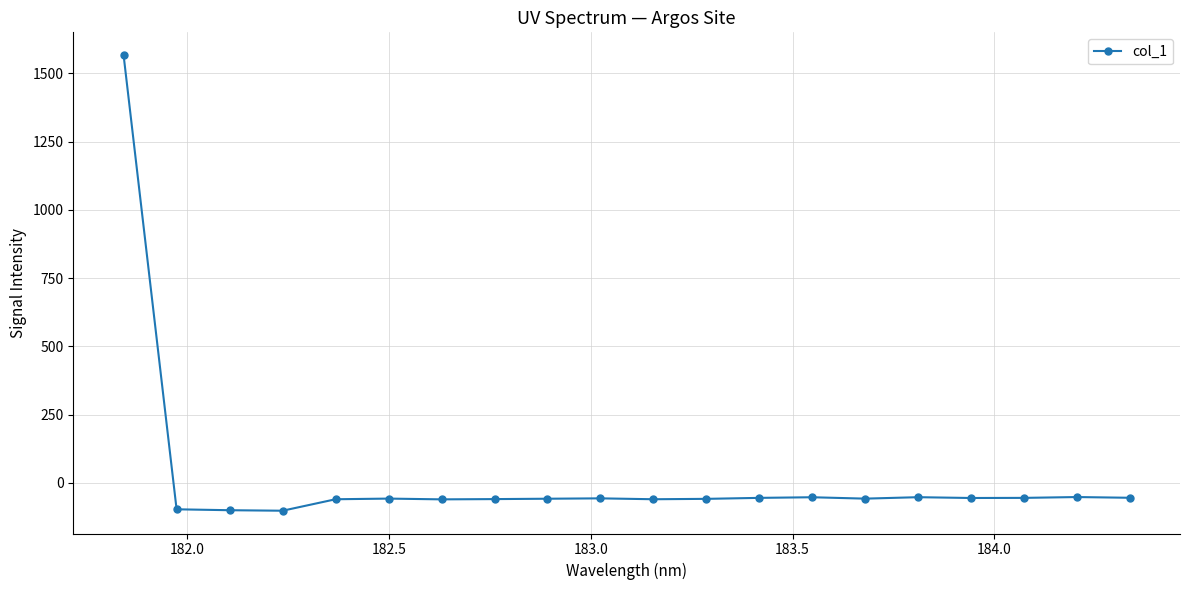

What is the value of the 10th point from the left?

-56.8